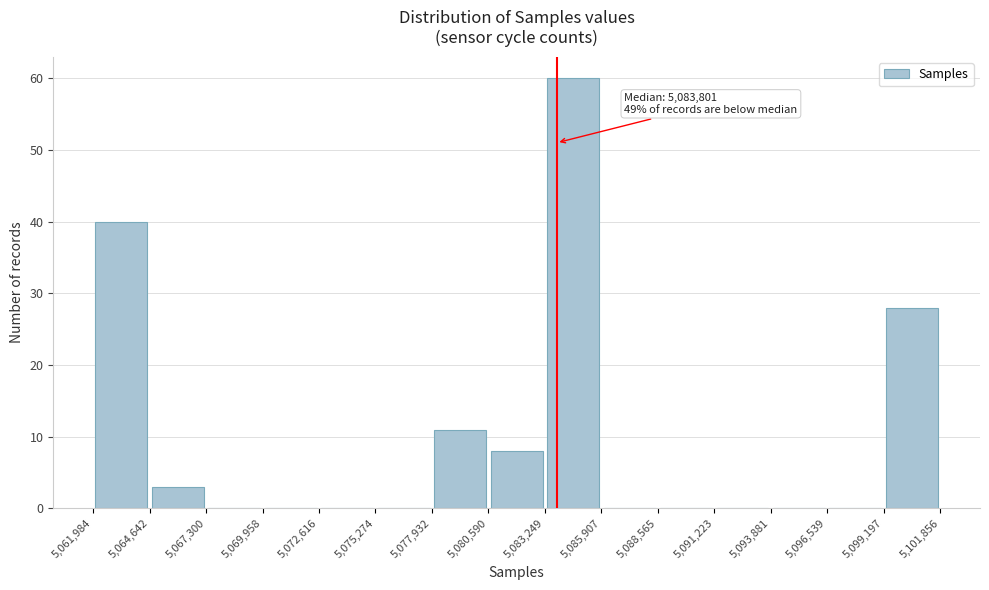

Over which range of the x-axis is the bar tallest?

5,083,249 to 5,085,907